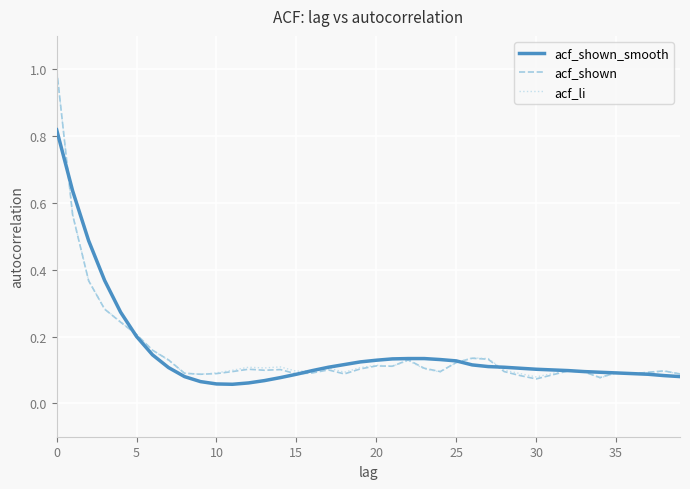

How many series are shown in this chart?

3